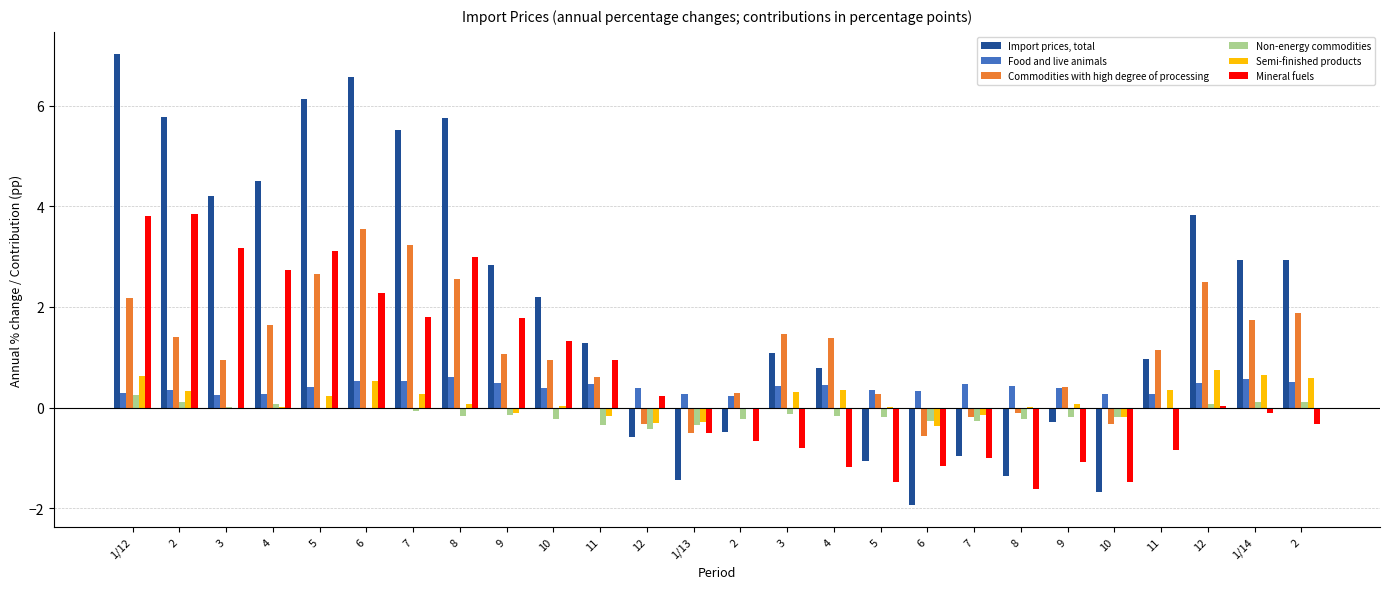

What is the sum of the Import prices, total values at 2 and 8?

1.6